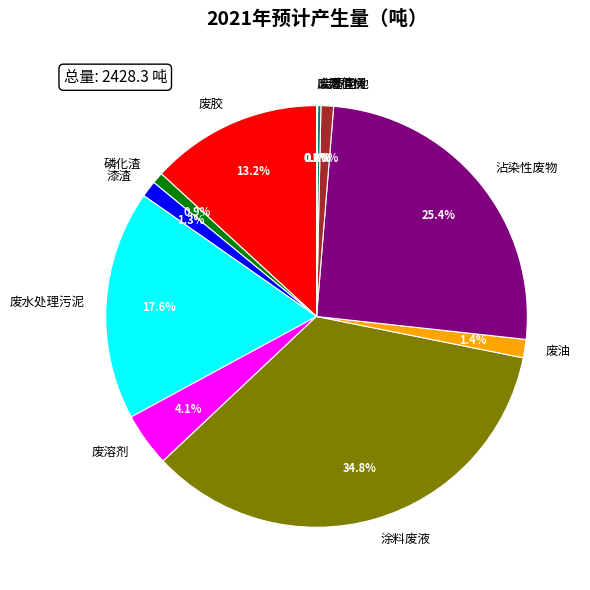

Is there a majority slice in this chart?

No